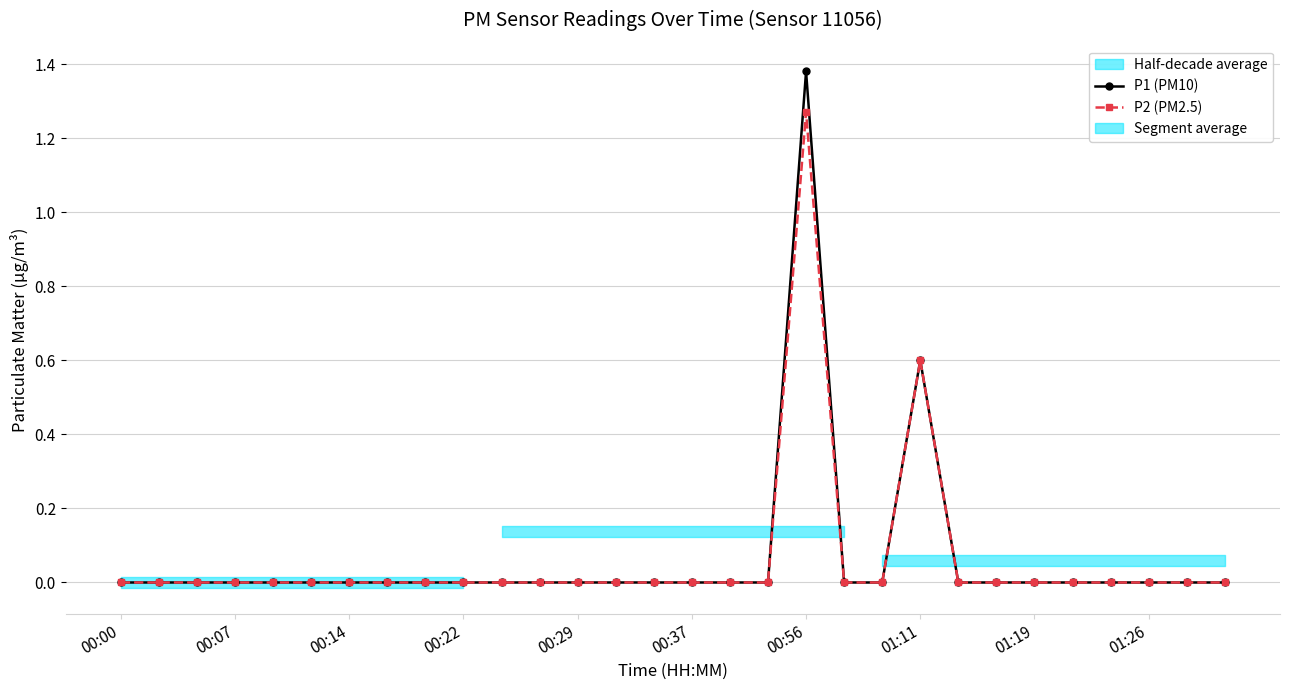

At which label is P2 (PM2.5) closest to 0?

00:00